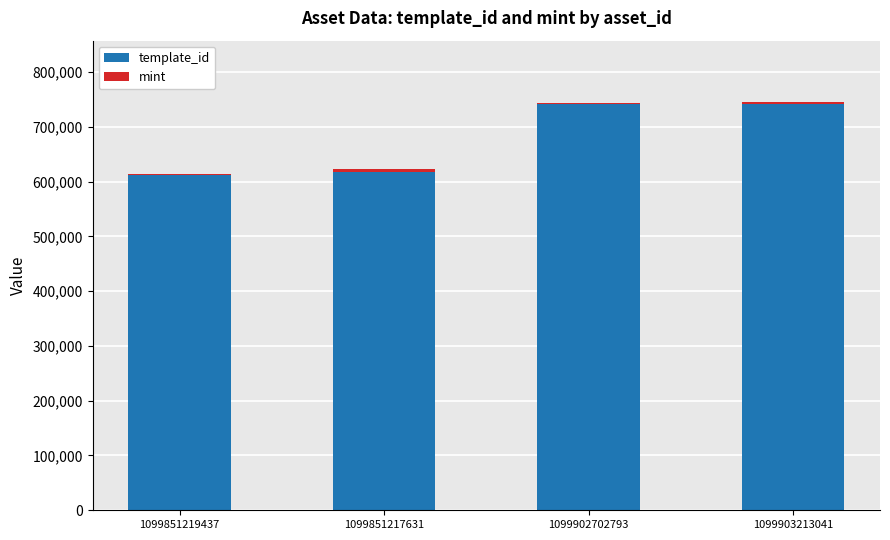

The template_id series shows 1204056 at 1099903213041. True or false?

False